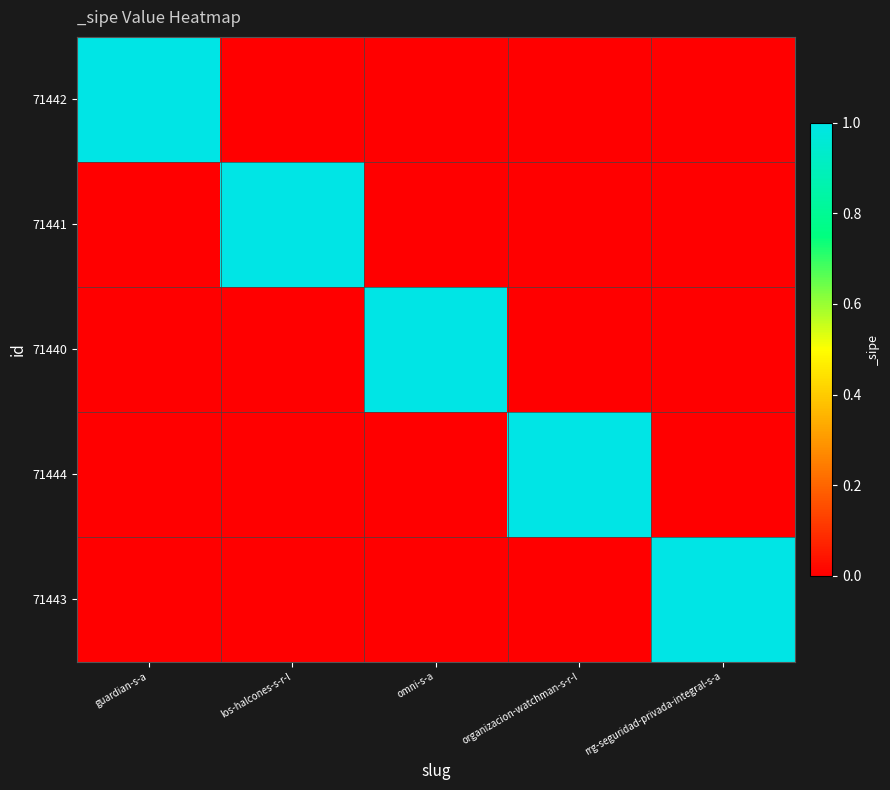

Count the number of categories in the chart.

5